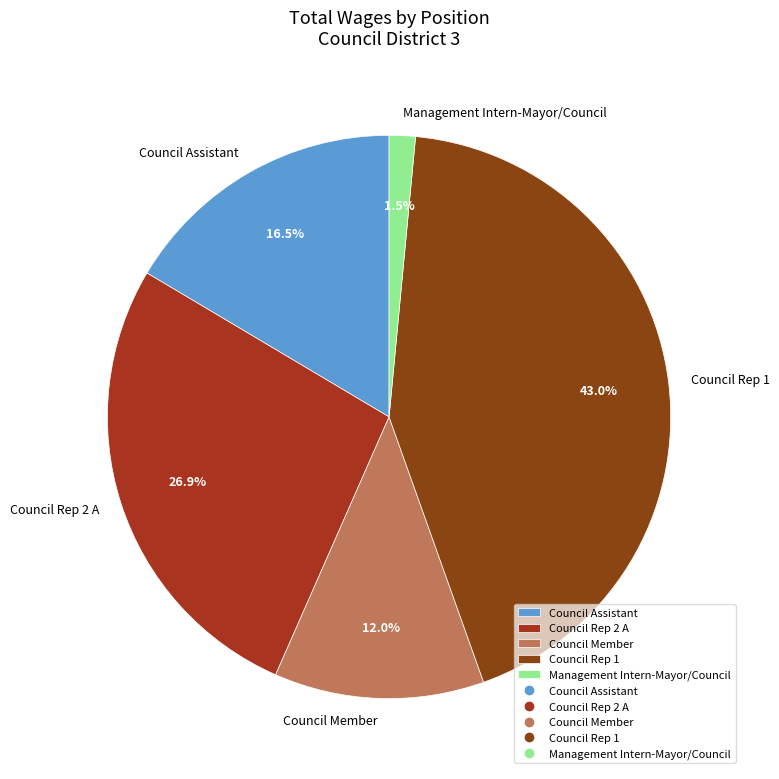

Between Management Intern-Mayor/Council and Council Assistant, which is larger?

Council Assistant